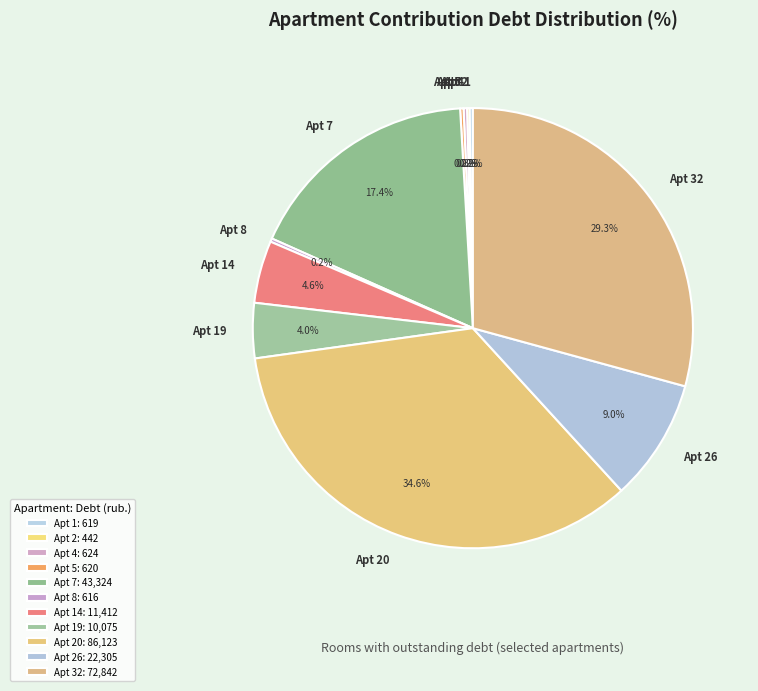

Is there any slice that represents more than half of the pie?

No